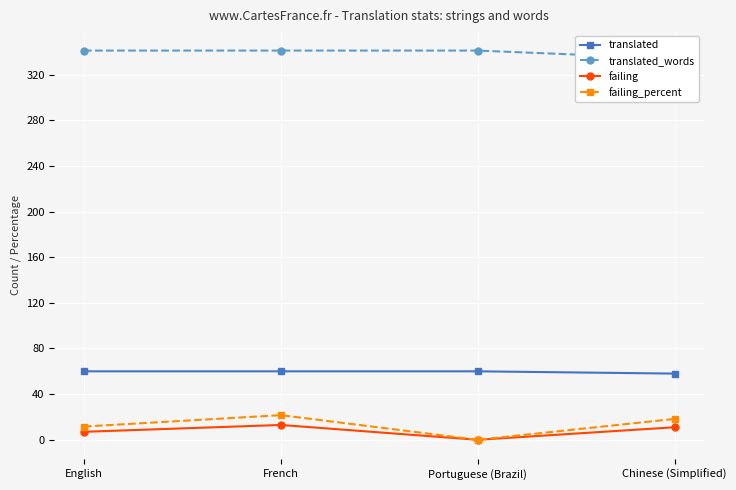

What is the difference between the maximum and minimum values in the translated_words series?

7.0